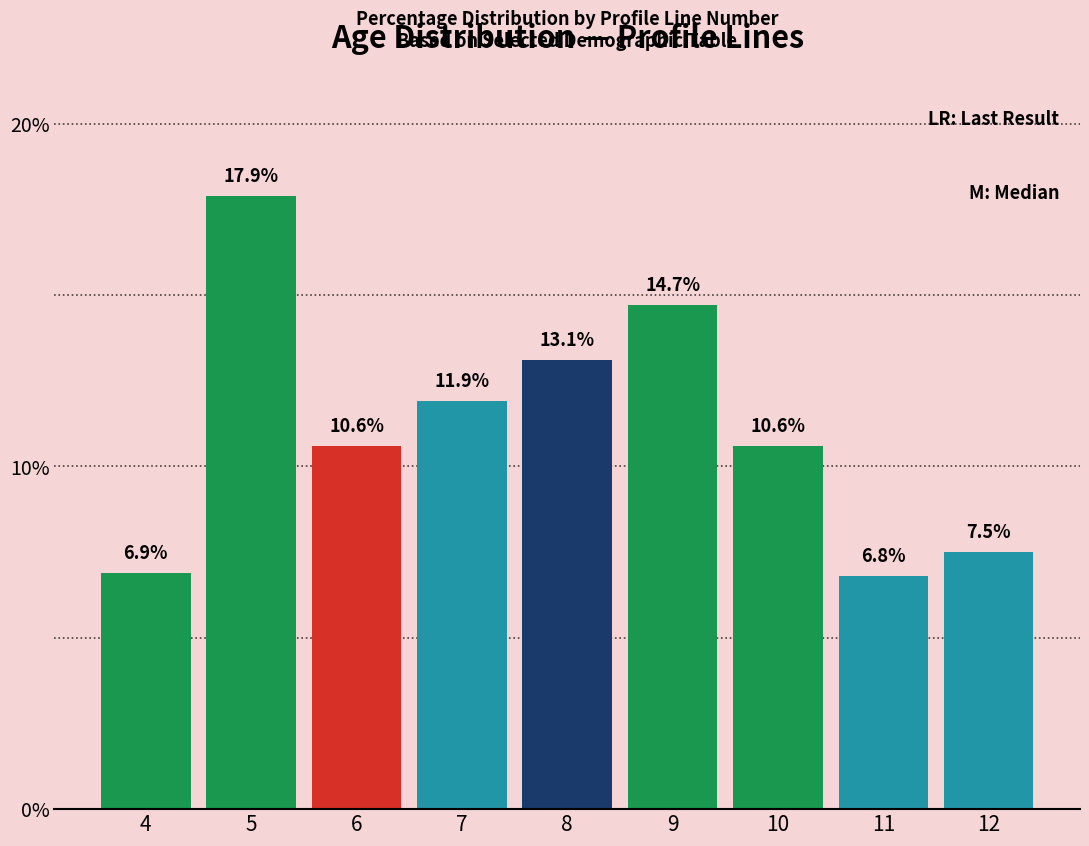

Reading left to right, transcribe all the data shown in this chart.

4=6.9	5=17.9	6=10.6	7=11.9	8=13.1	9=14.7	10=10.6	11=6.8	12=7.5